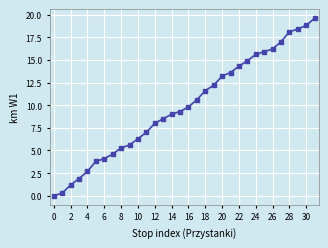

What is the value of the 5th point from the left?

2.7